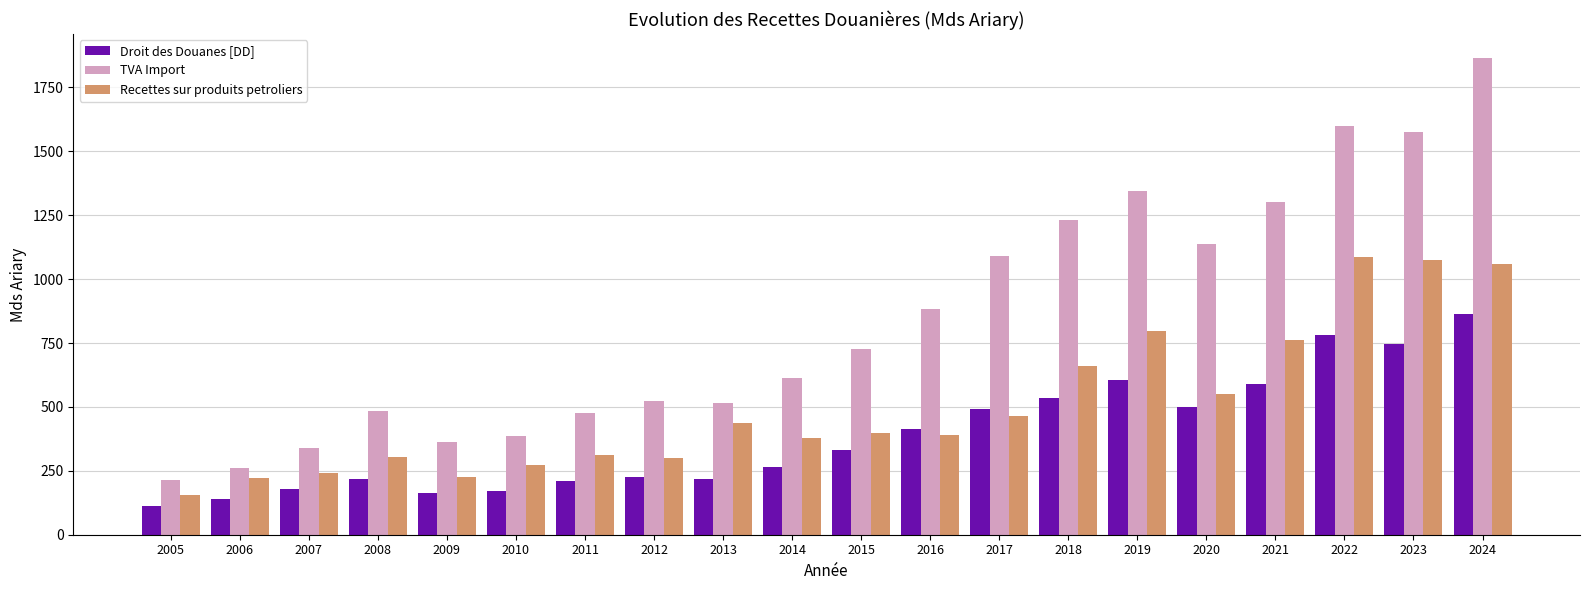

The TVA Import series shows 1866.0 at 2024. True or false?

True